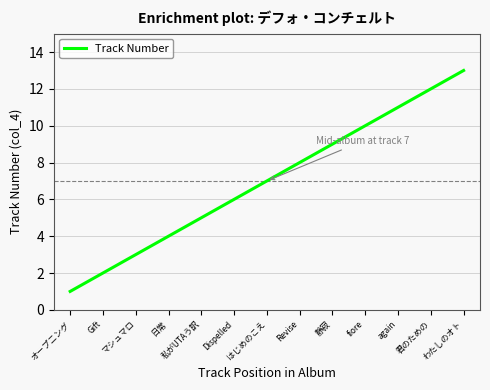

How many lines are shown in the chart?

1